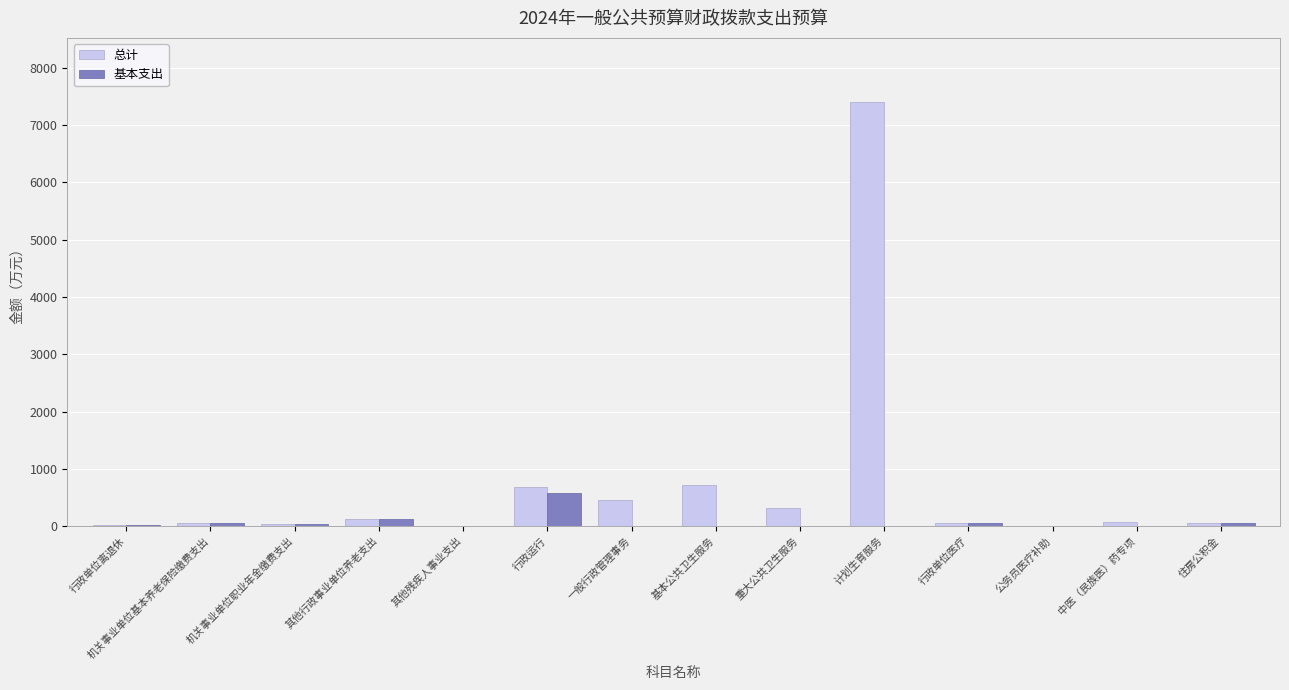

At which category does the chart reach its peak across all series?

计划生育服务